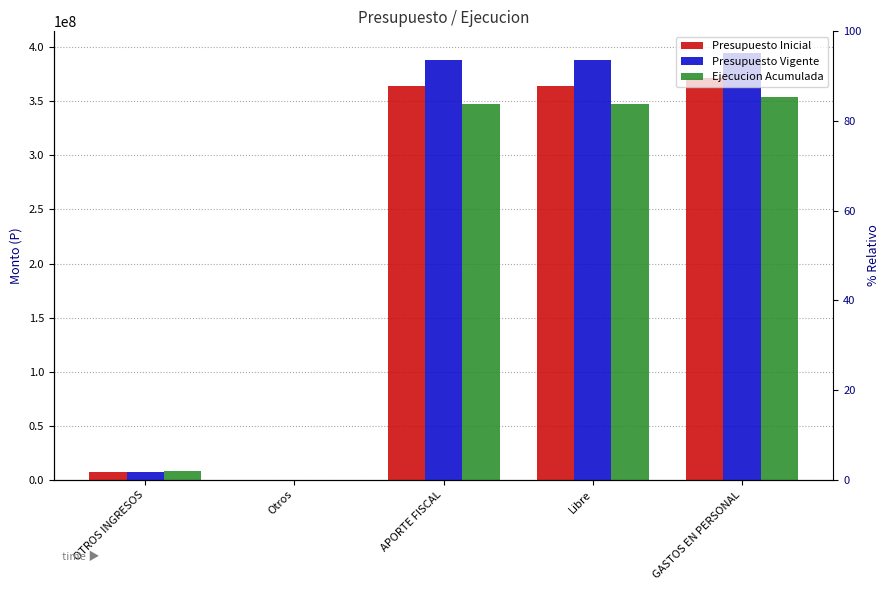

Count the number of categories in the chart.

5